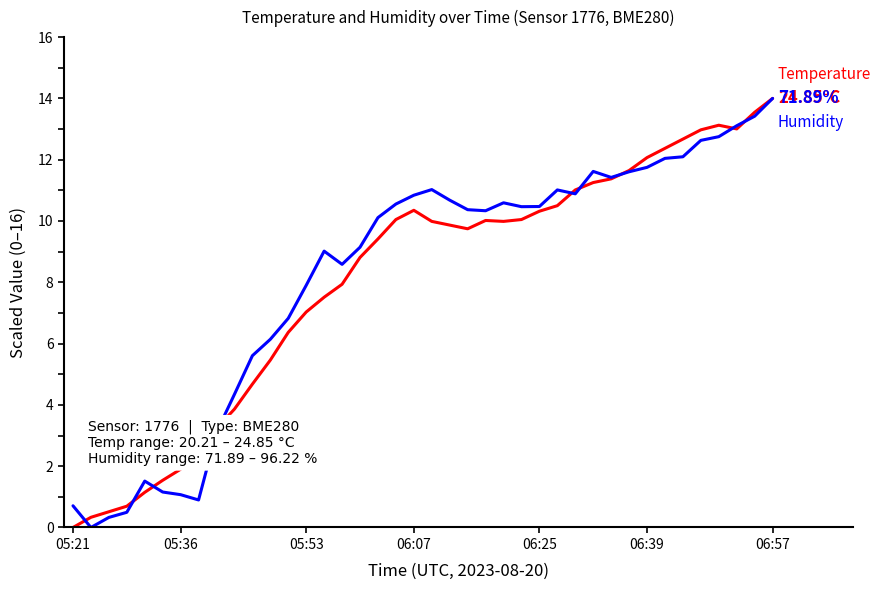

Does the chart have visible grid lines?

No